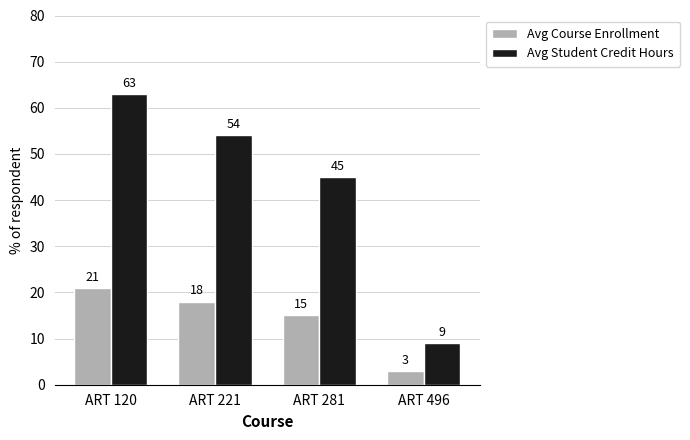

The Avg Course Enrollment series shows 18 at ART 221. True or false?

True